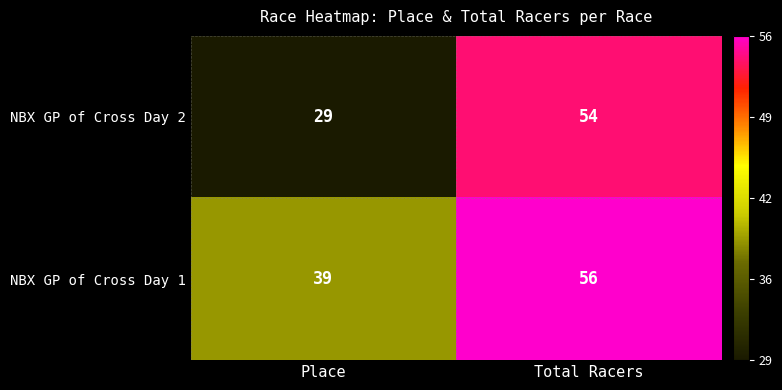

What is the smallest value displayed?

29